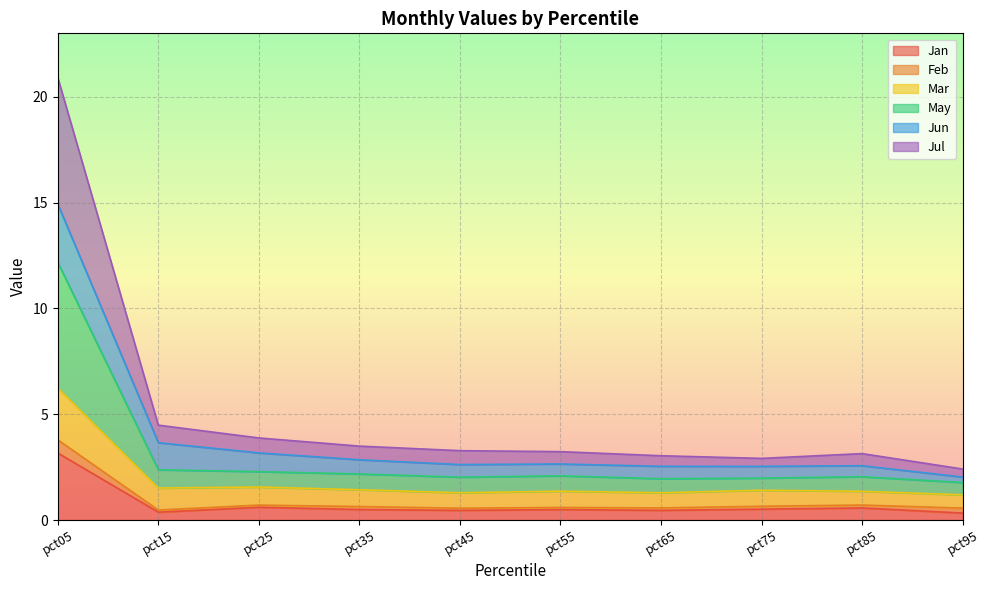

Does the chart display data point markers on the line(s)?

No